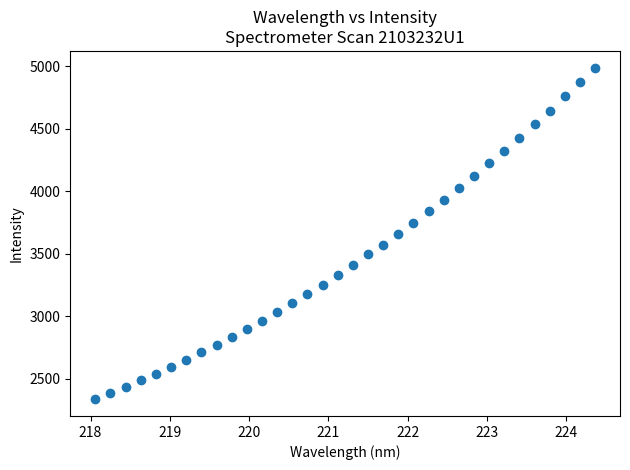

What is the range of Y values (max minus min)?

2652.7